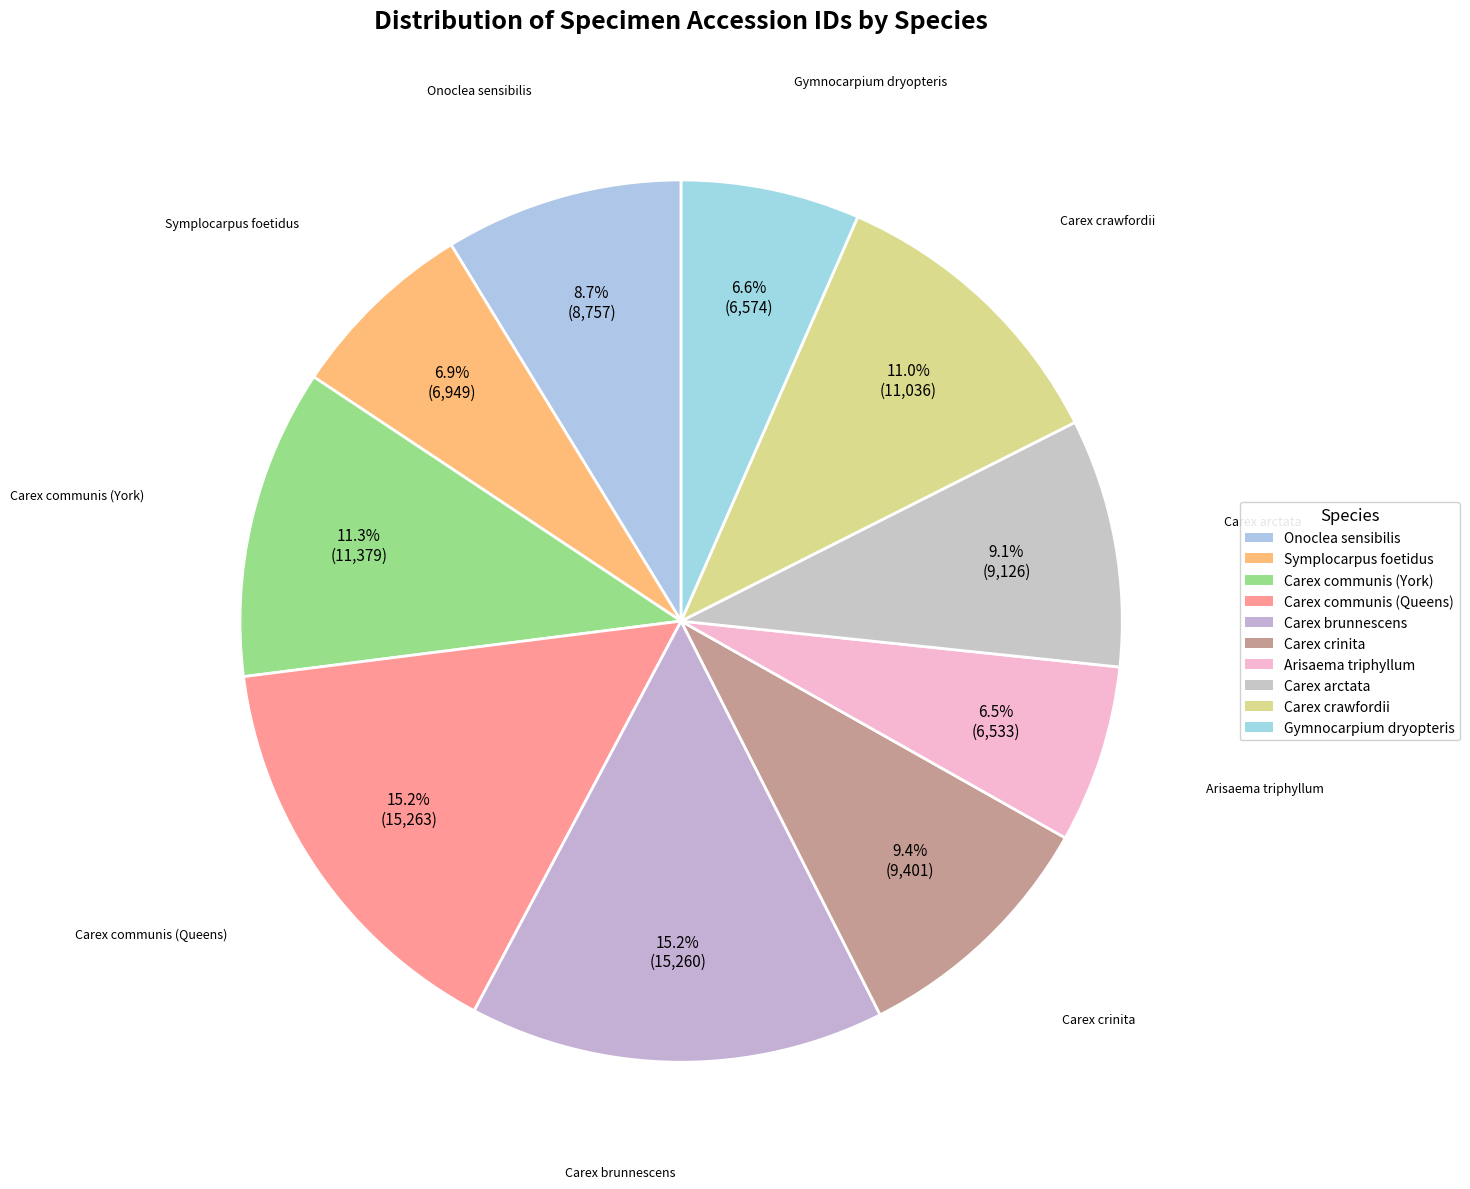

How many slices are in this pie chart?

10